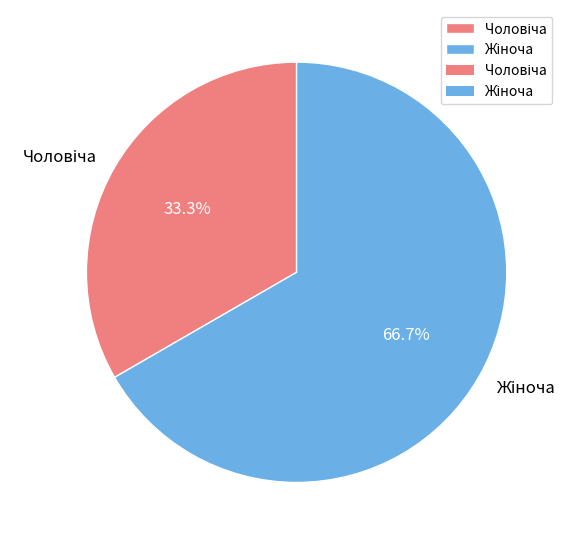

Is there a majority slice in this chart?

Yes